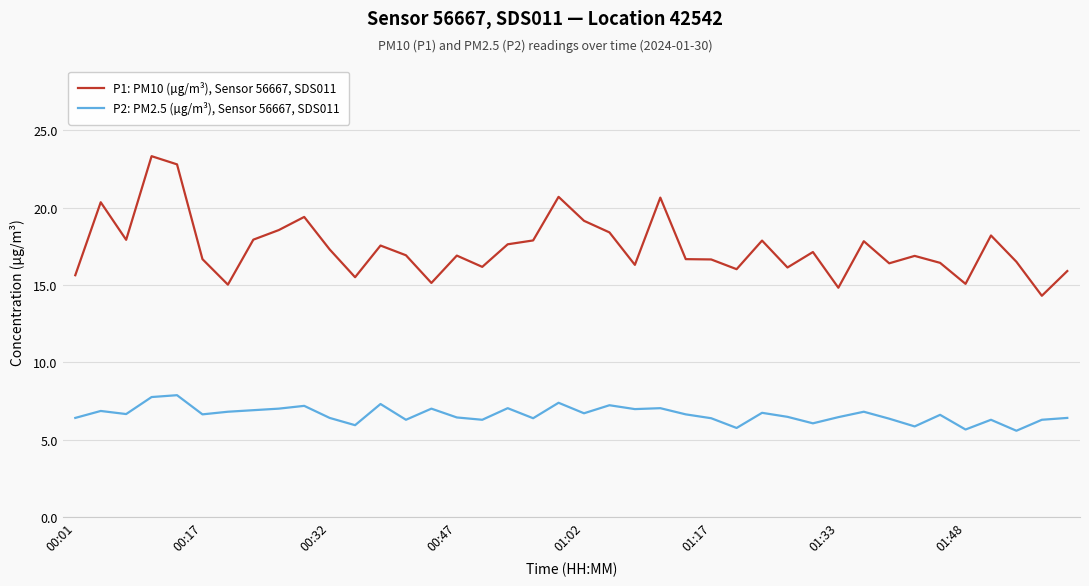

What are all the series names shown in the legend?

P1: PM10 (µg/m³), Sensor 56667, SDS011, P2: PM2.5 (µg/m³), Sensor 56667, SDS011